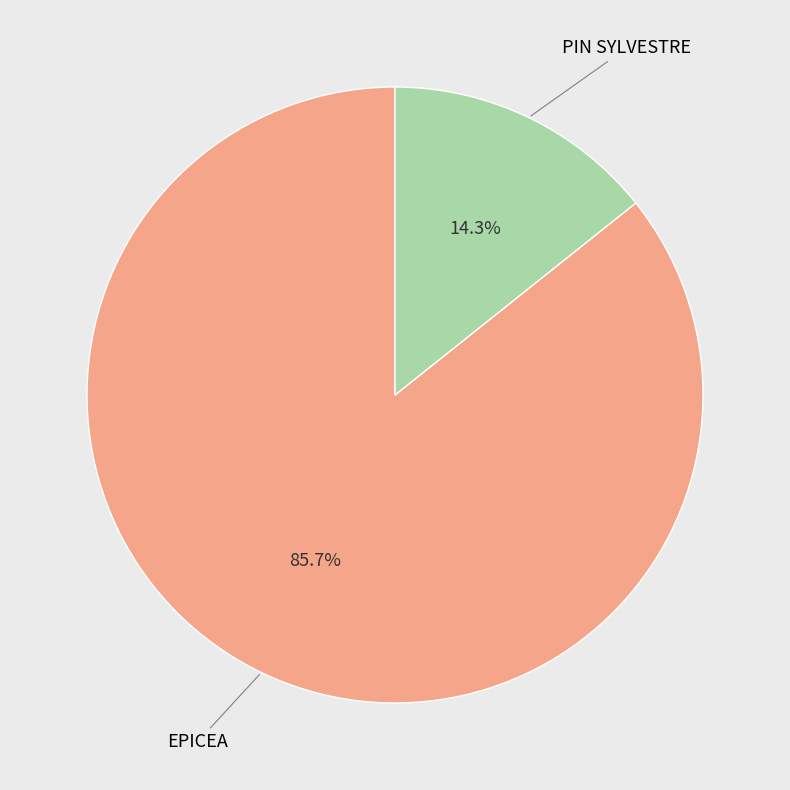

Is there any slice that represents more than half of the pie?

Yes